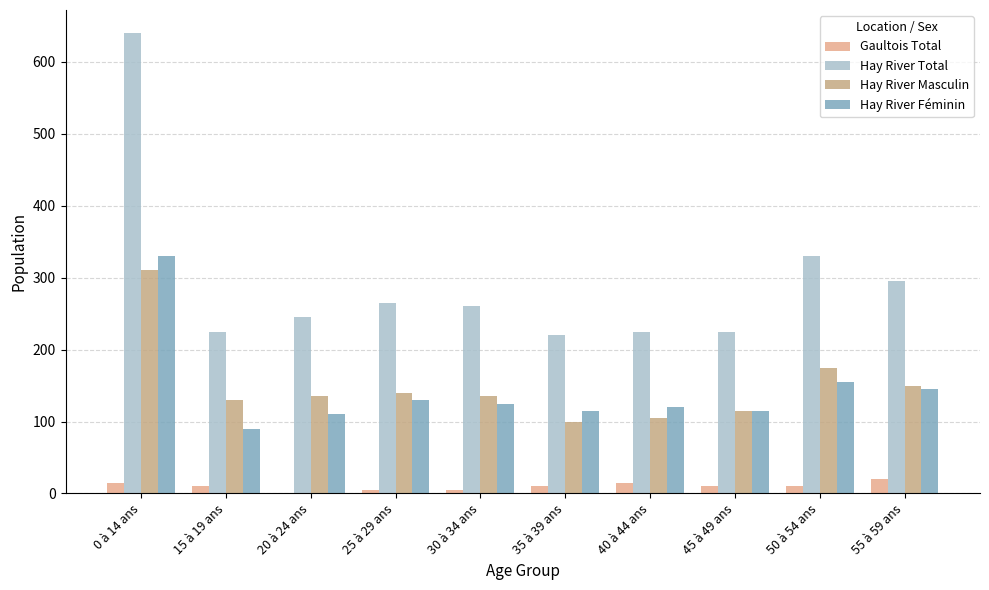

Which series has the largest total across all categories?

Hay River Total